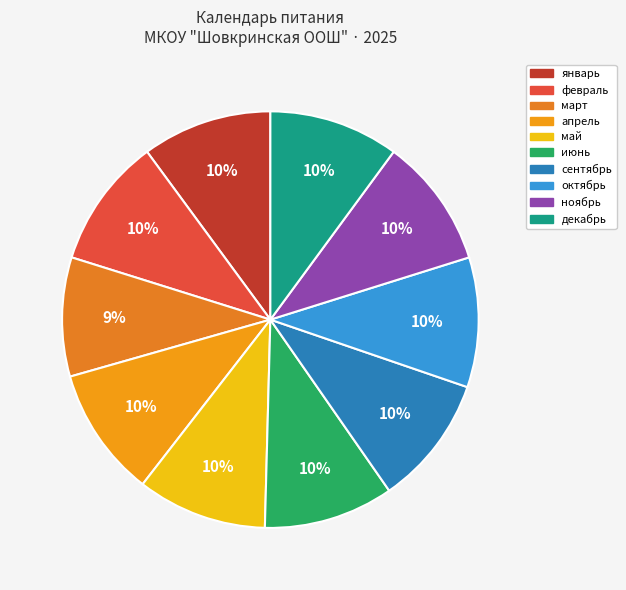

How many slices are in this pie chart?

10